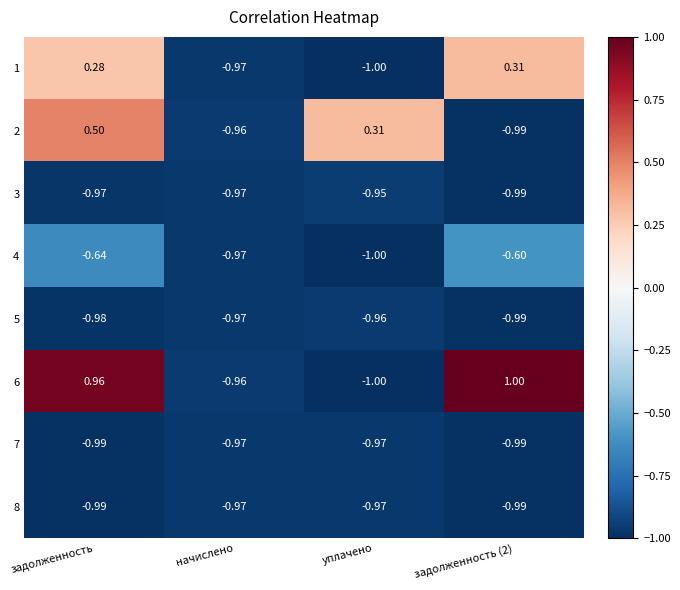

What is the spread (max minus min) of values at уплачено?

1.3